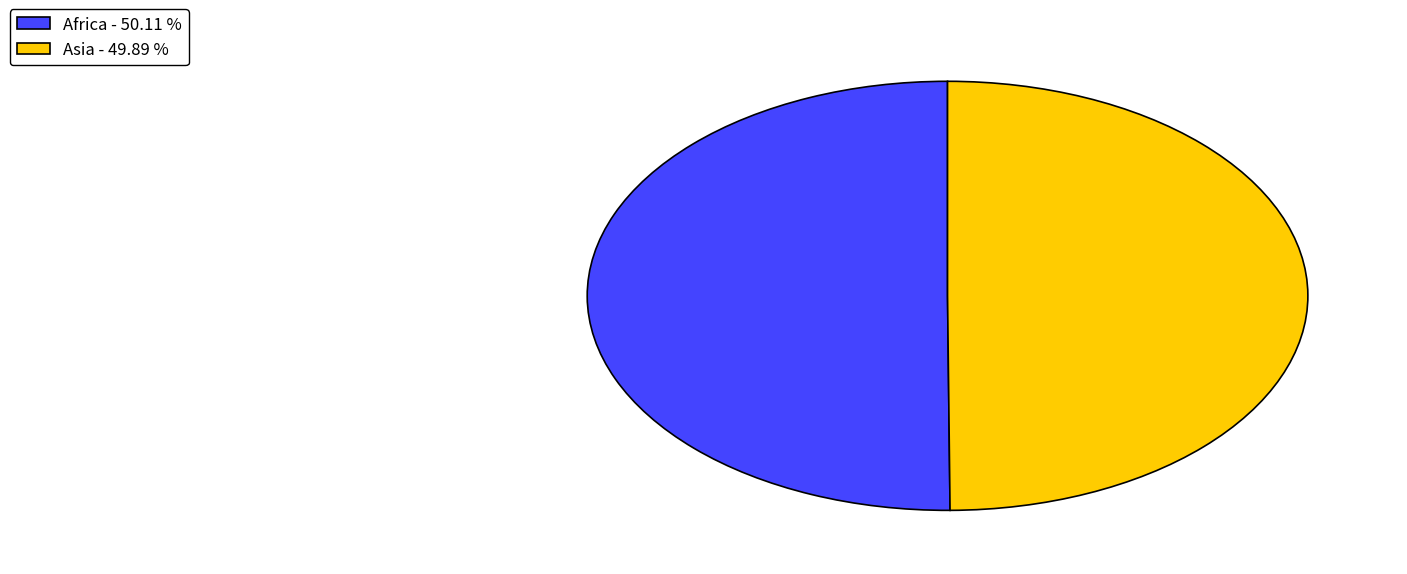

Approximately how many times larger is the value at Asia - 49.89 % compared to Africa - 50.11 %?

1.0